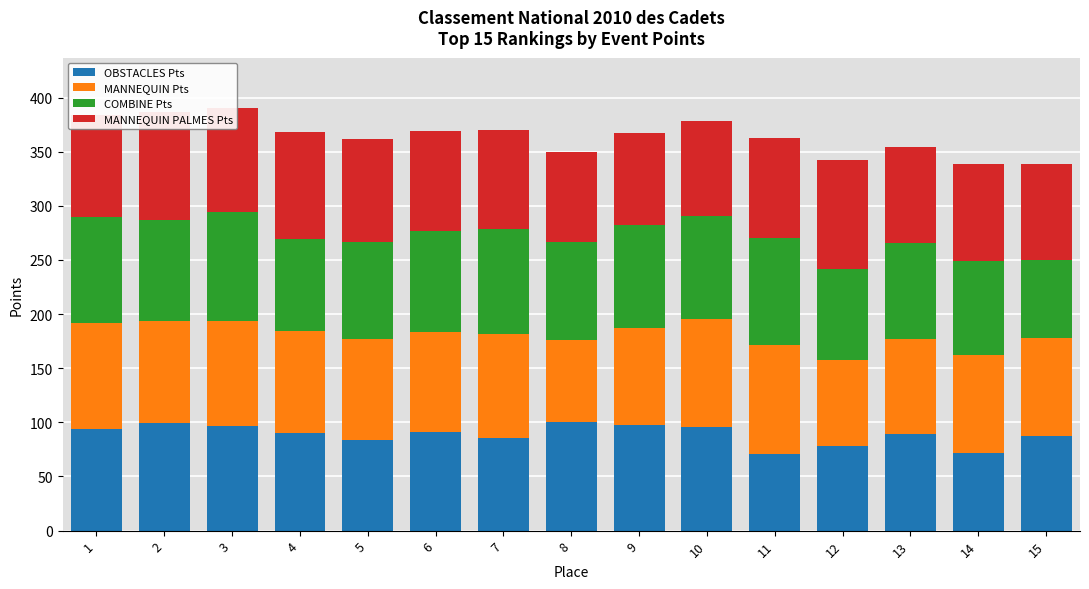

What is the value of the MANNEQUIN PALMES Pts bar at the 9th from the left?

85